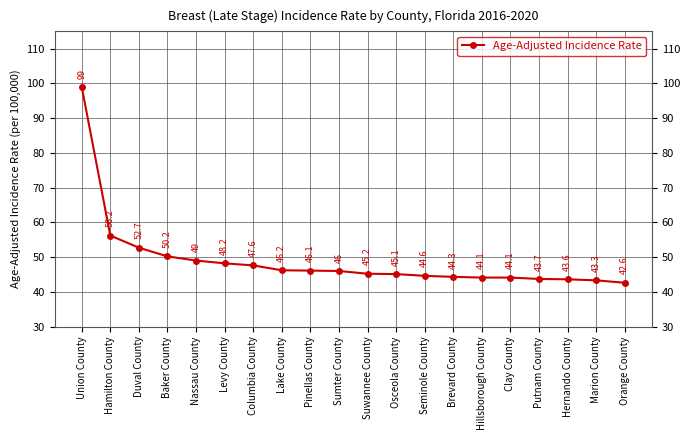

At which label does the data first exceed 46?

Union County